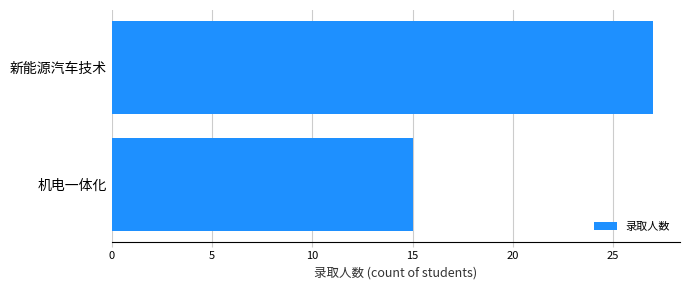

Are the bars horizontal?

Yes